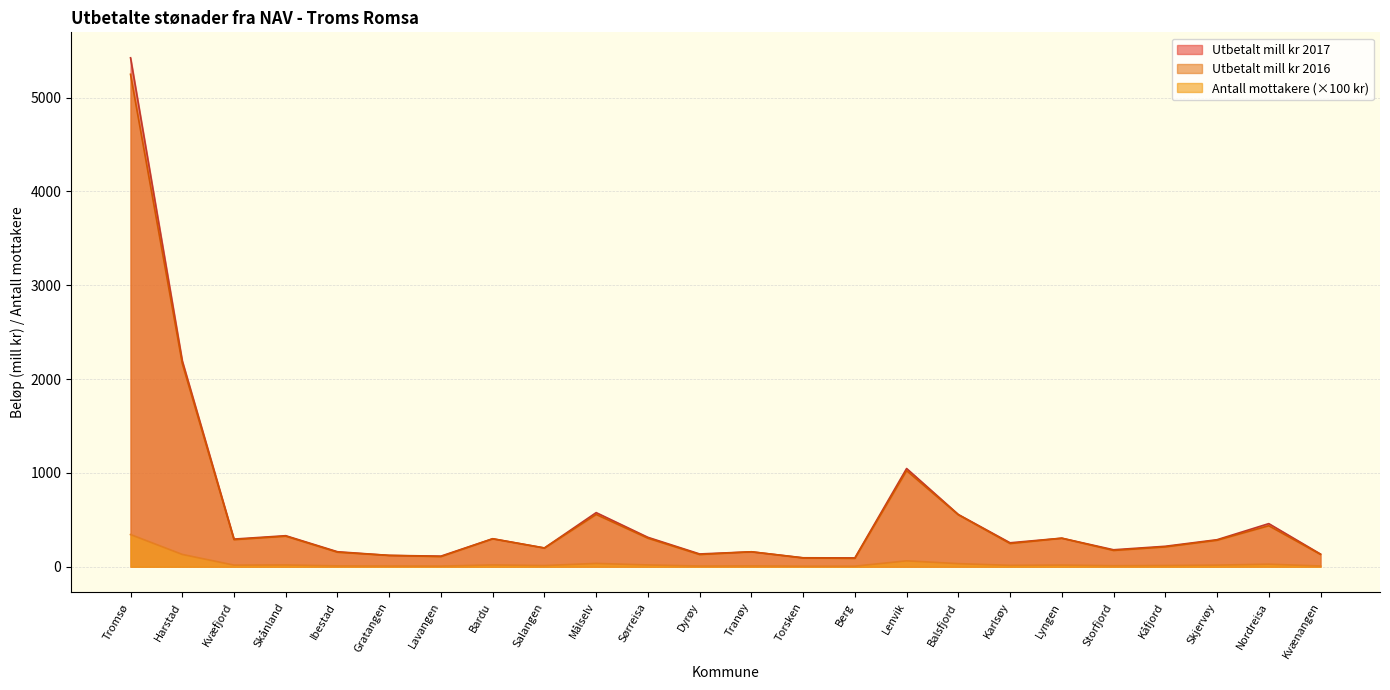

Which series has the largest total across all categories?

Utbetalt mill kr 2017